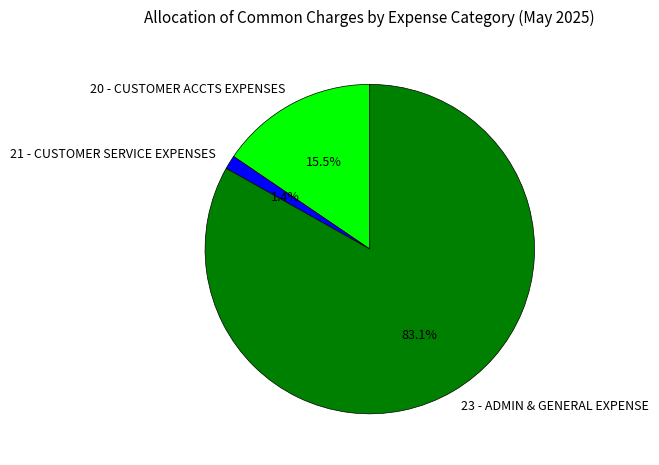

Which category has the smallest portion of the pie?

21 - CUSTOMER SERVICE EXPENSES